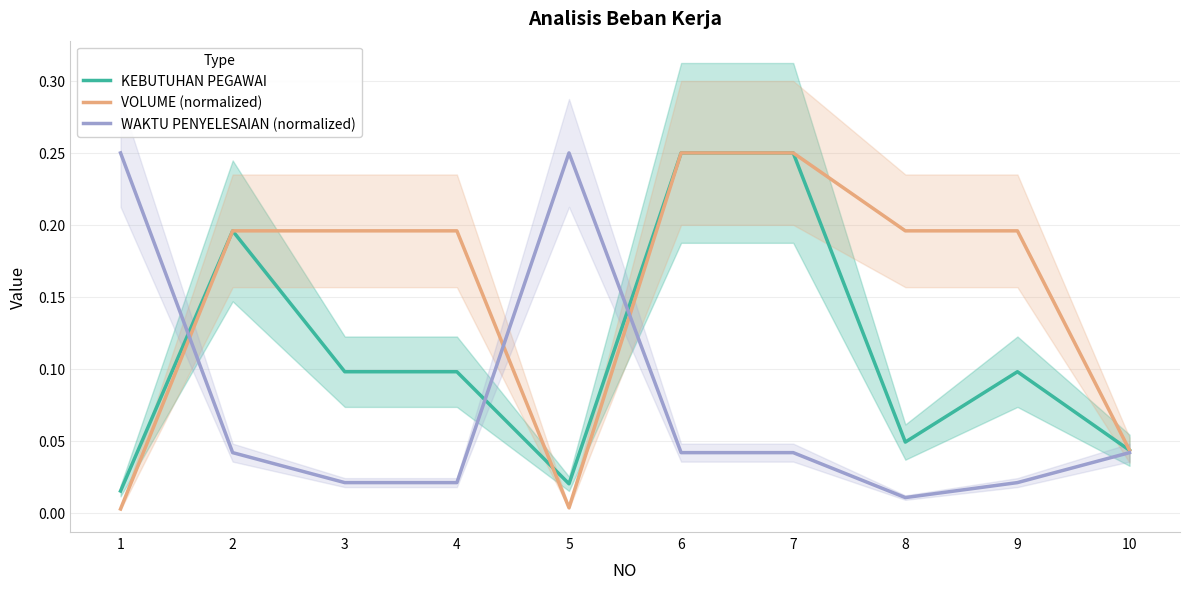

List the labels in order of VOLUME (normalized) value, largest first.

6, 7, 2, 3, 4, 8, 9, 10, 5, 1